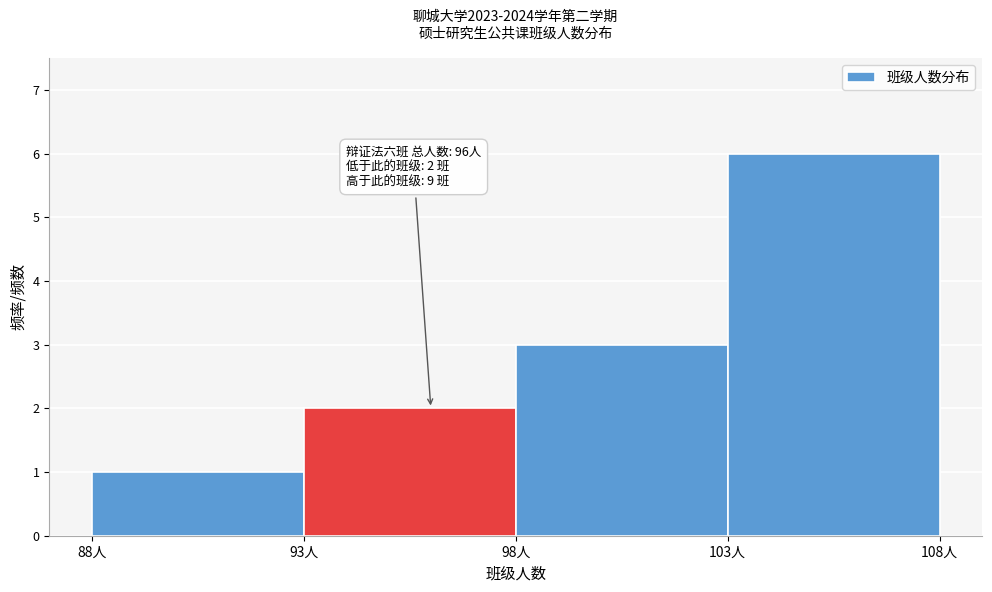

Which range on the x-axis has the tallest bar?

103 to 108